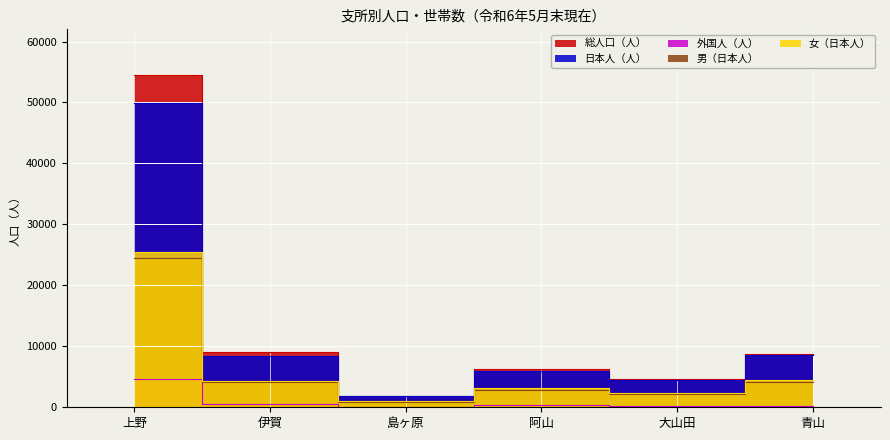

What is the smallest value displayed?

28